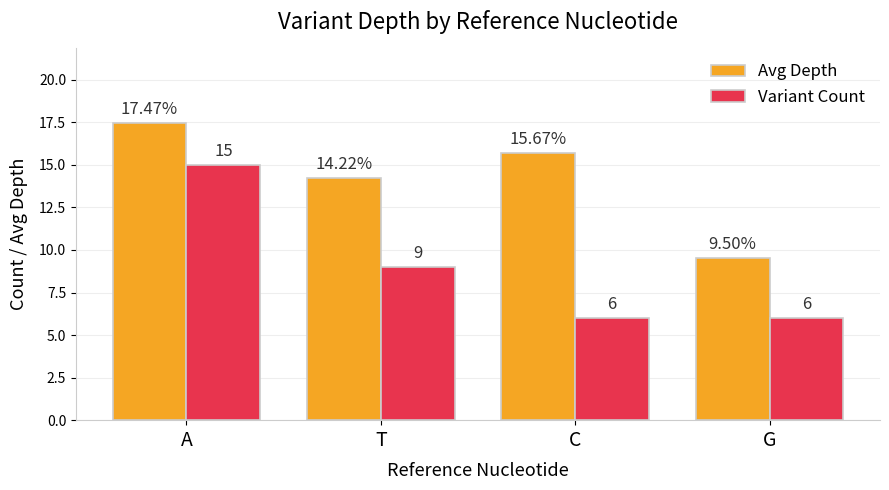

How many Variant Count values are between 6 and 15?

4